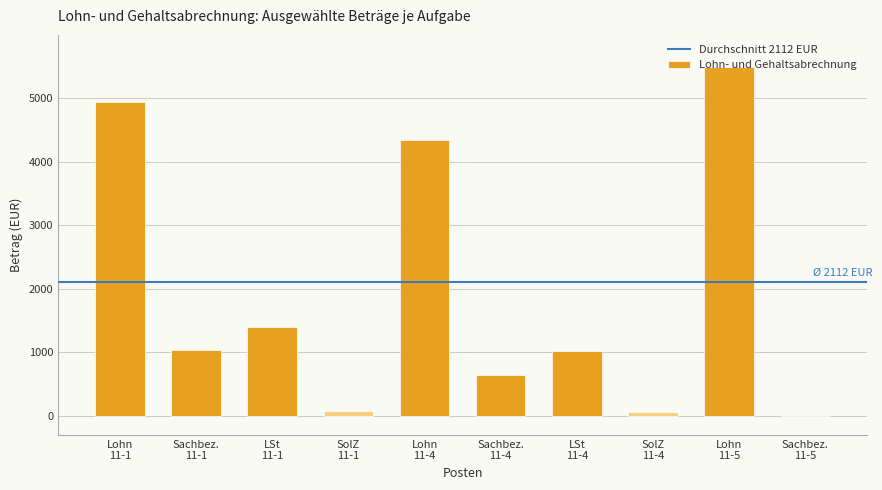

What is the sum of all values?

19010.5